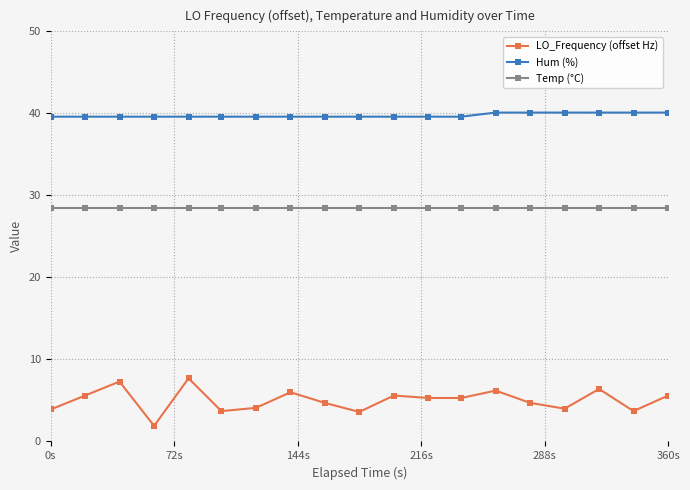

How many lines are shown in the chart?

3